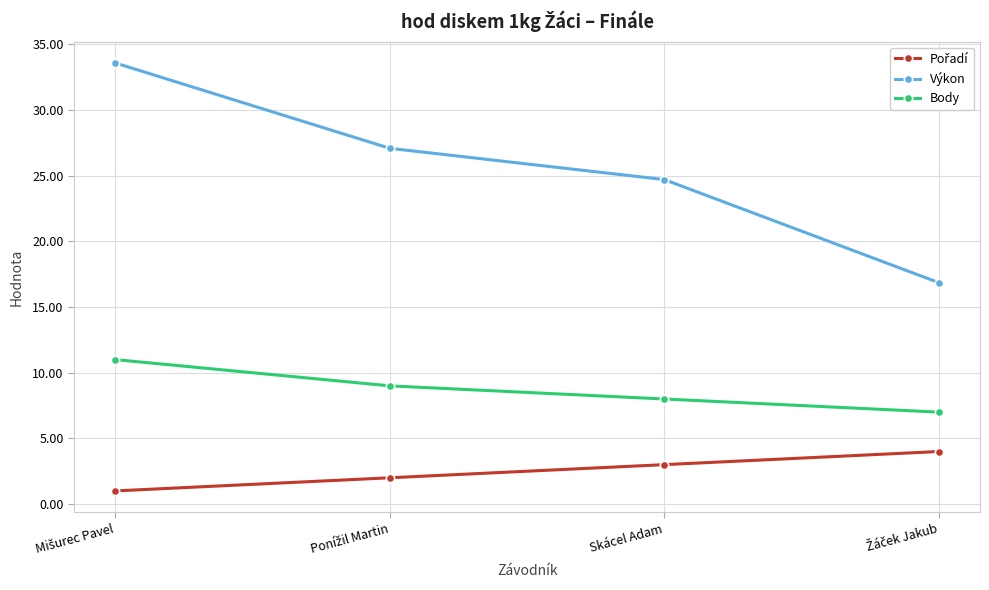

Which series has the largest total across all categories?

Výkon